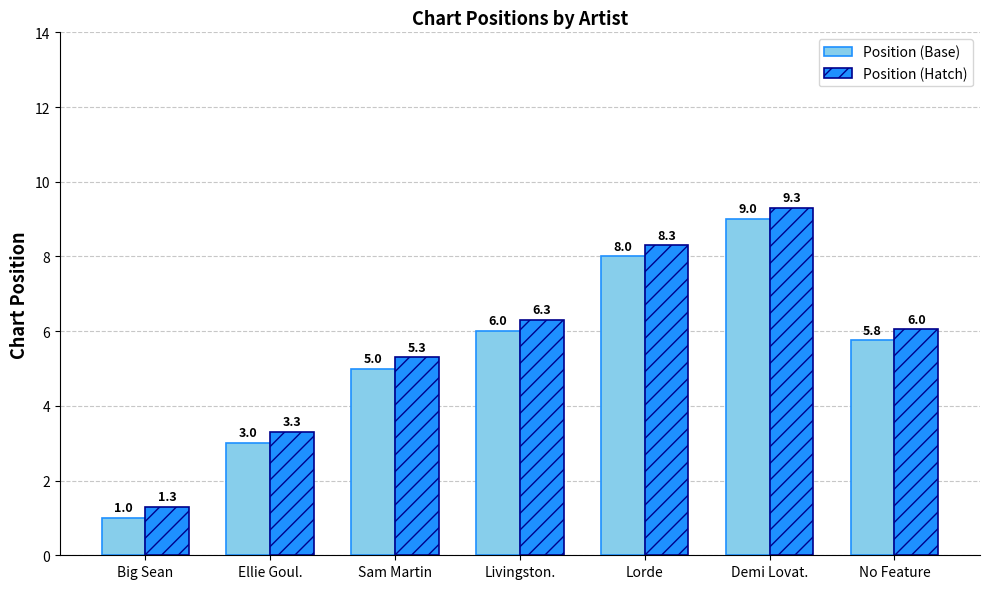

What is the greatest value displayed?

9.3